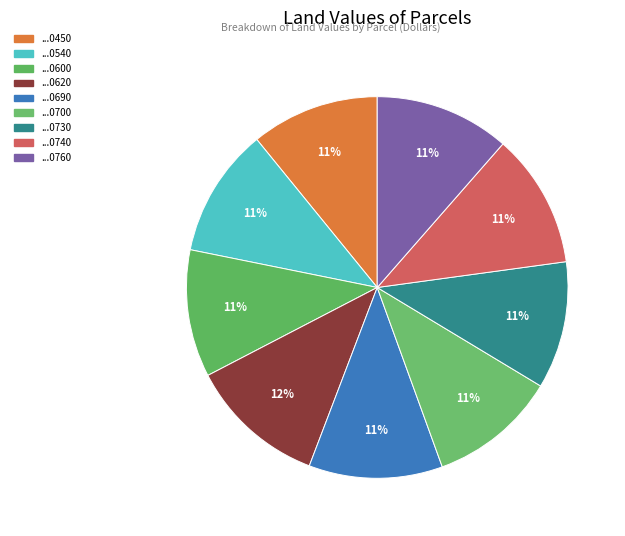

Count the number of slices in the pie.

9